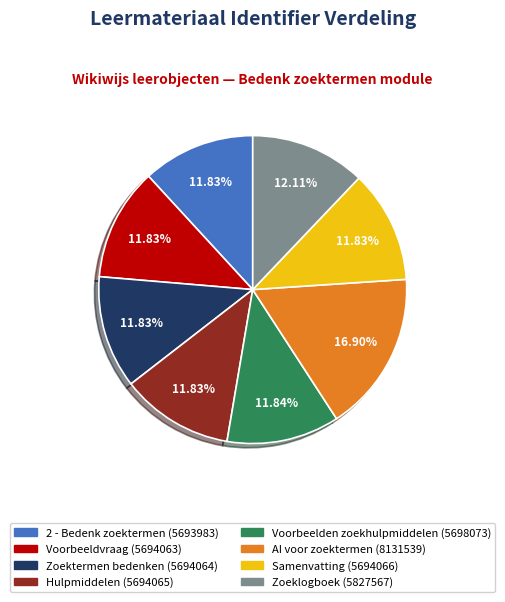

Is there any slice that represents more than half of the pie?

No